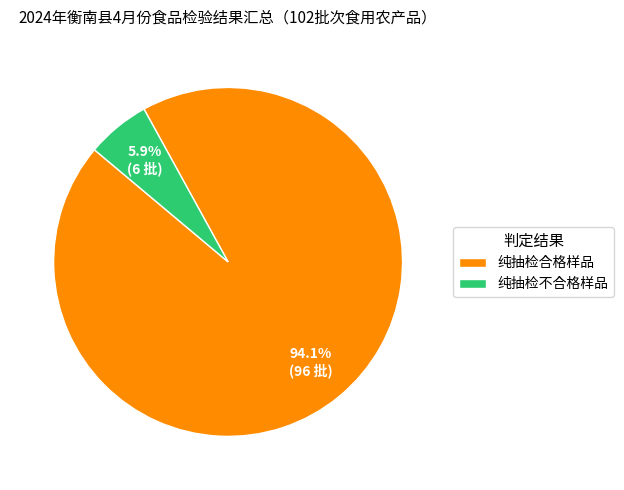

How many segments does this pie chart have?

2